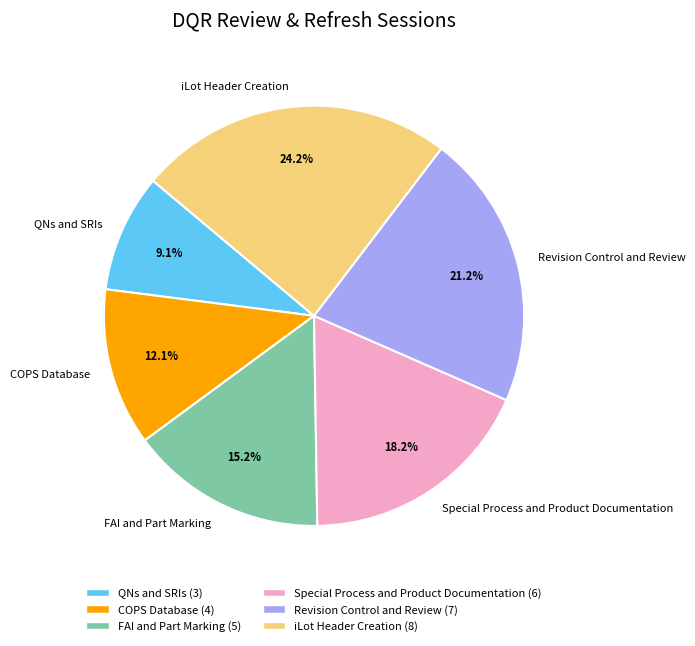

To the nearest percent, what portion does Revision Control and Review represent?

21%